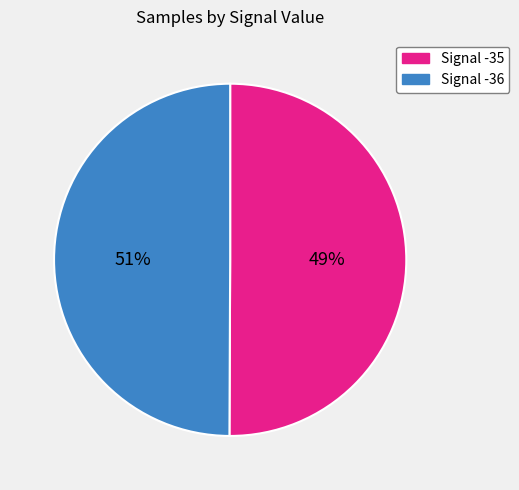

What is the total percentage of -36 and -35?

100.0%